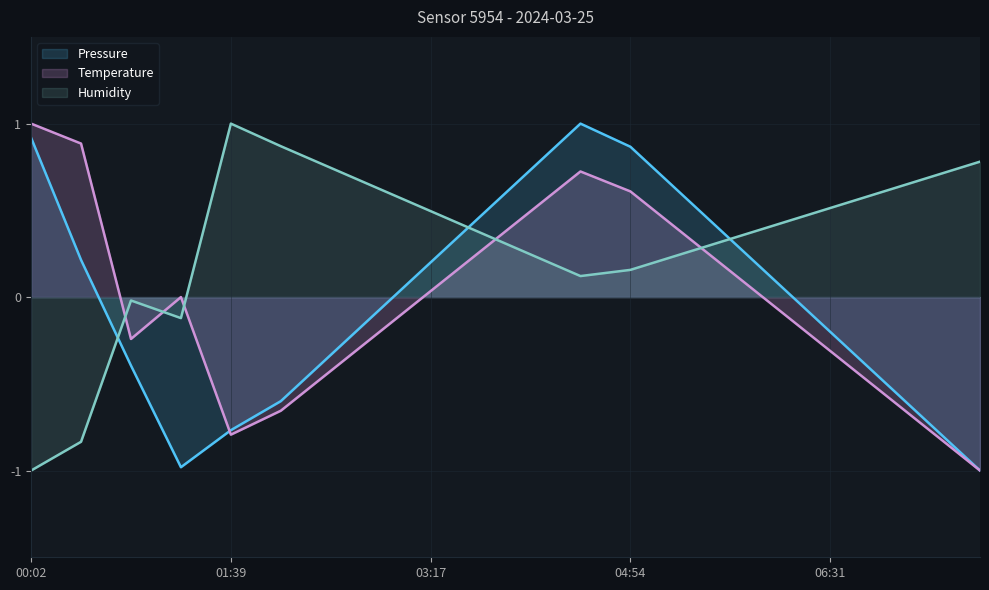

Reading left to right, extract all data points from this chart.

Pressure: 00:02=0.9	00:26=0.2	00:50=-0.4	01:15=-1.0	01:39=-0.8	02:04=-0.6	02:28=-0.3	02:52=-0.1	03:17=0.2	03:41=0.5	04:05=0.7	04:30=1.0	04:54=0.9	05:18=0.6	05:43=0.3	06:07=0.1	06:31=-0.2	06:56=-0.5	07:20=-0.7	07:44=-1.0
Temperature: 00:02=1.0	00:26=0.9	00:50=-0.2	01:15=0.0	01:39=-0.8	02:04=-0.7	02:28=-0.4	02:52=-0.2	03:17=0.0	03:41=0.3	04:05=0.5	04:30=0.7	04:54=0.6	05:18=0.4	05:43=0.1	06:07=-0.1	06:31=-0.3	06:56=-0.5	07:20=-0.8	07:44=-1.0
Humidity: 00:02=-1.0	00:26=-0.8	00:50=-0.0	01:15=-0.1	01:39=1.0	02:04=0.9	02:28=0.7	02:52=0.6	03:17=0.5	03:41=0.4	04:05=0.2	04:30=0.1	04:54=0.2	05:18=0.2	05:43=0.3	06:07=0.4	06:31=0.5	06:56=0.6	07:20=0.7	07:44=0.8